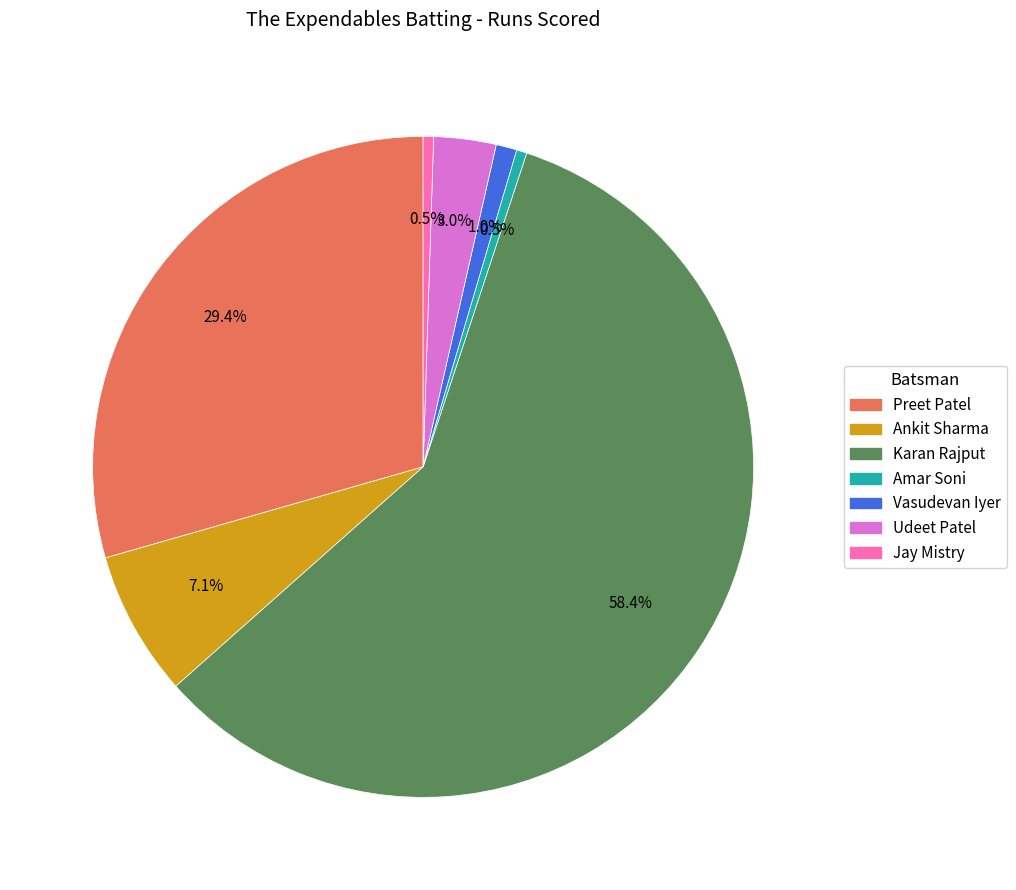

Which has a higher value, Udeet Patel or Vasudevan Iyer?

Udeet Patel